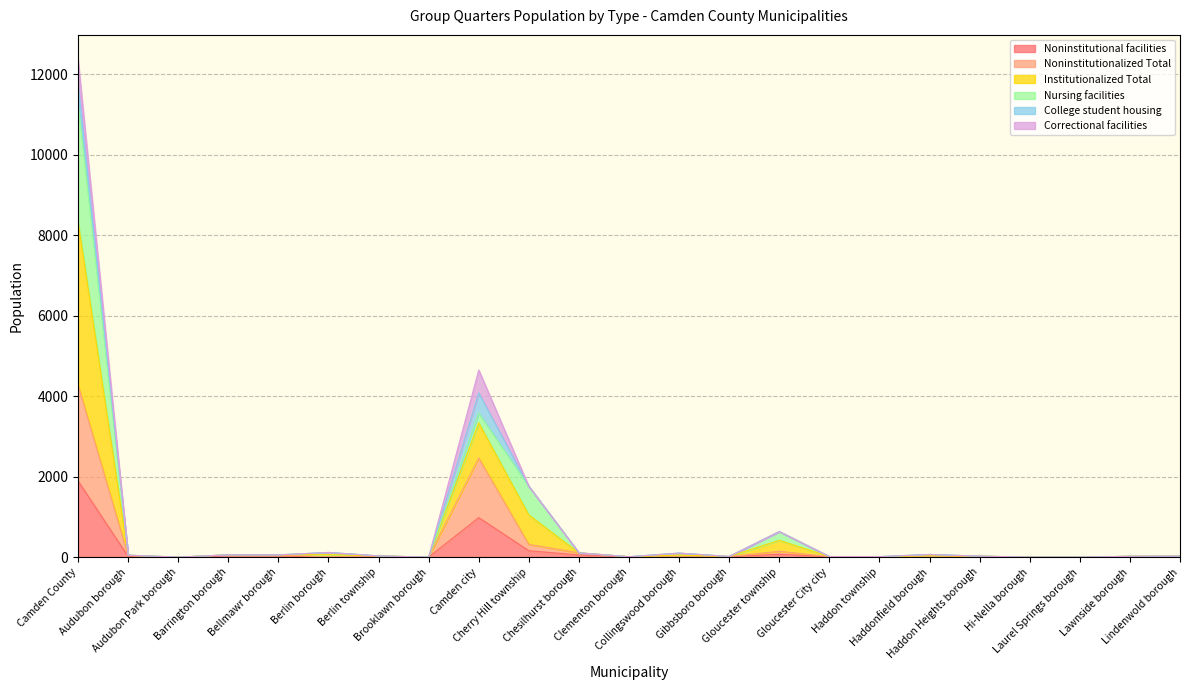

Is the value of Noninstitutional facilities at Berlin township greater than the value of Noninstitutionalized Total at Lindenwold borough?

No